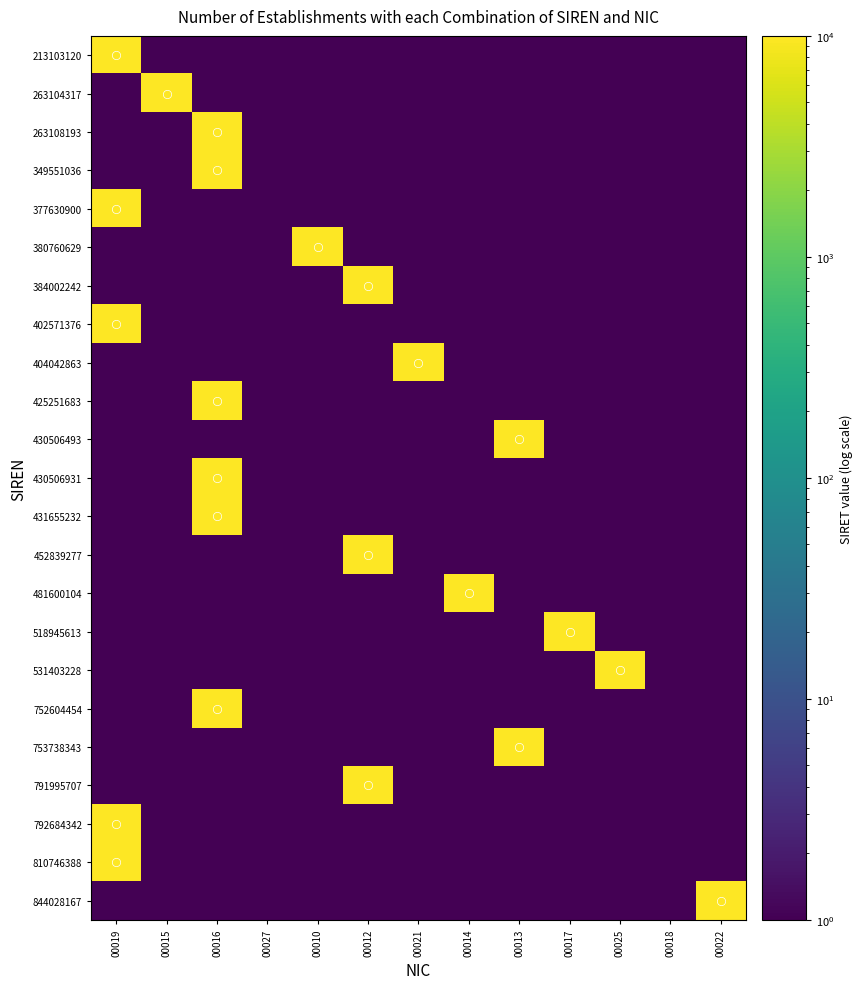

Which series changed the most between 00016 and 00010?

752604454